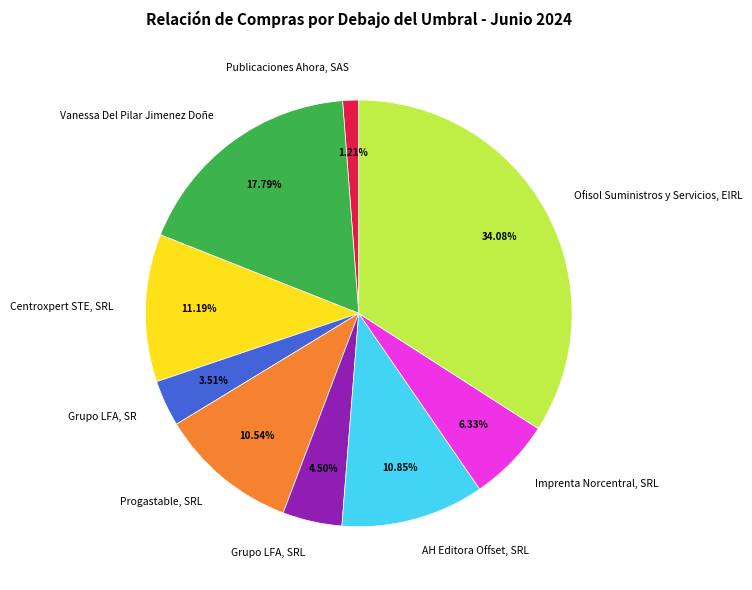

To the nearest percent, what percentage of the pie is Ofisol Suministros y Servicios, EIRL?

34%